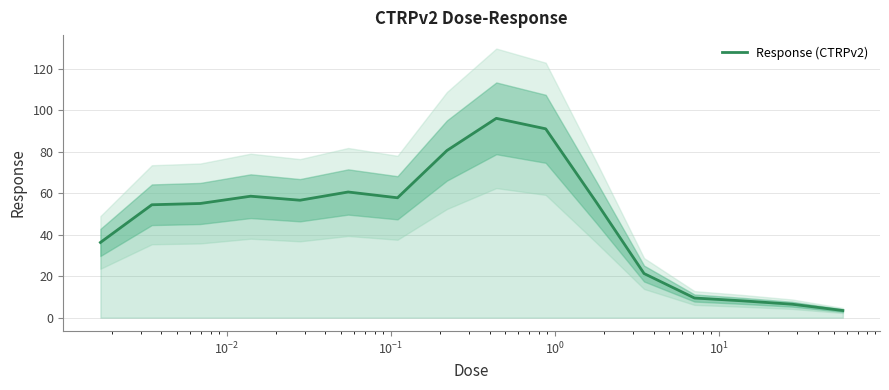

What is the minimum value for Response (CTRPv2)?

3.4